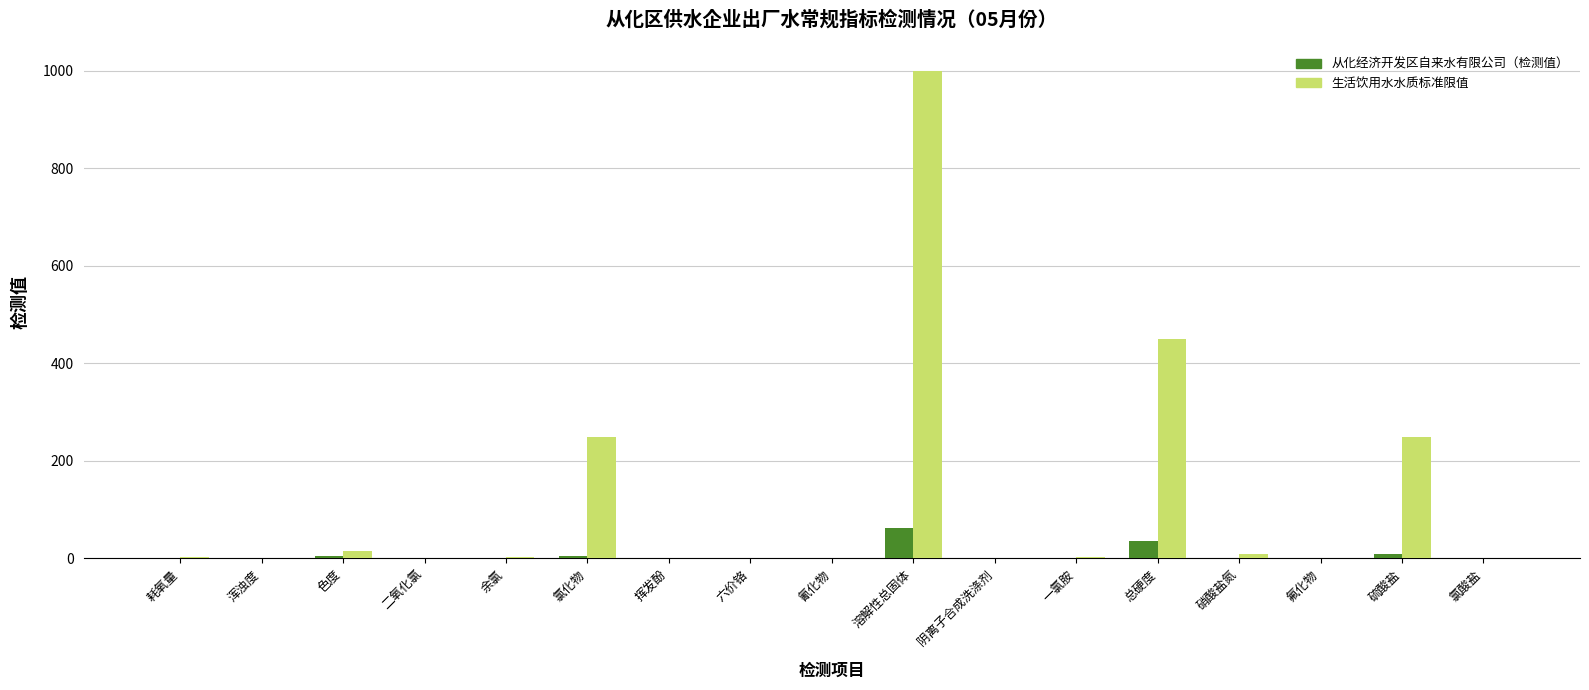

The value of 从化经济开发区自来水有限公司（检测值） at 挥发酚 is 0.0. True or false?

True